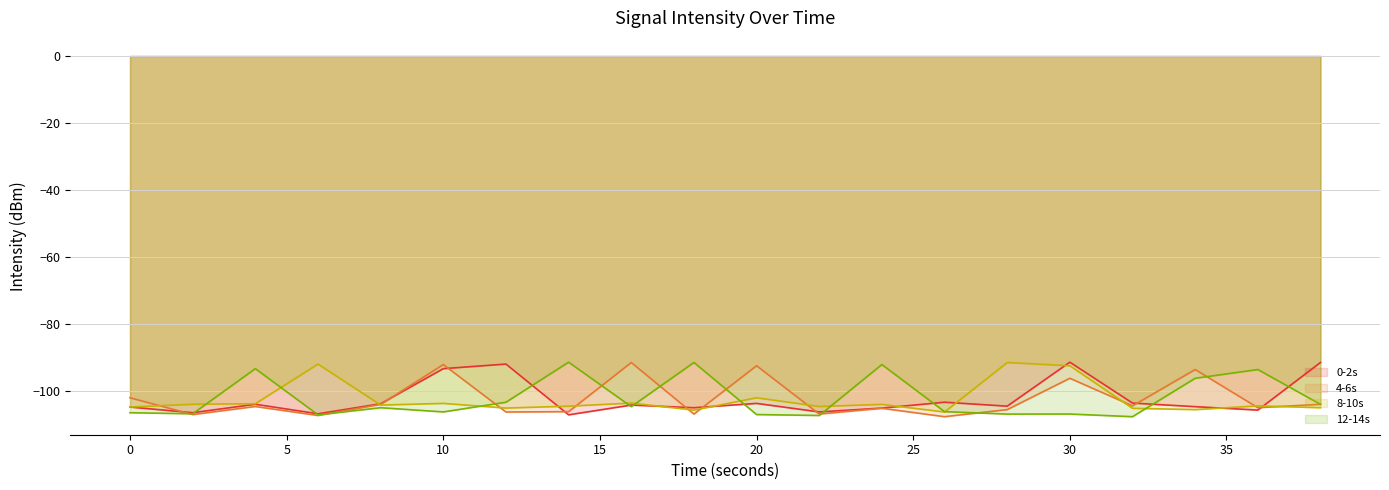

What is the spread (max minus min) of values at 0?

4.5